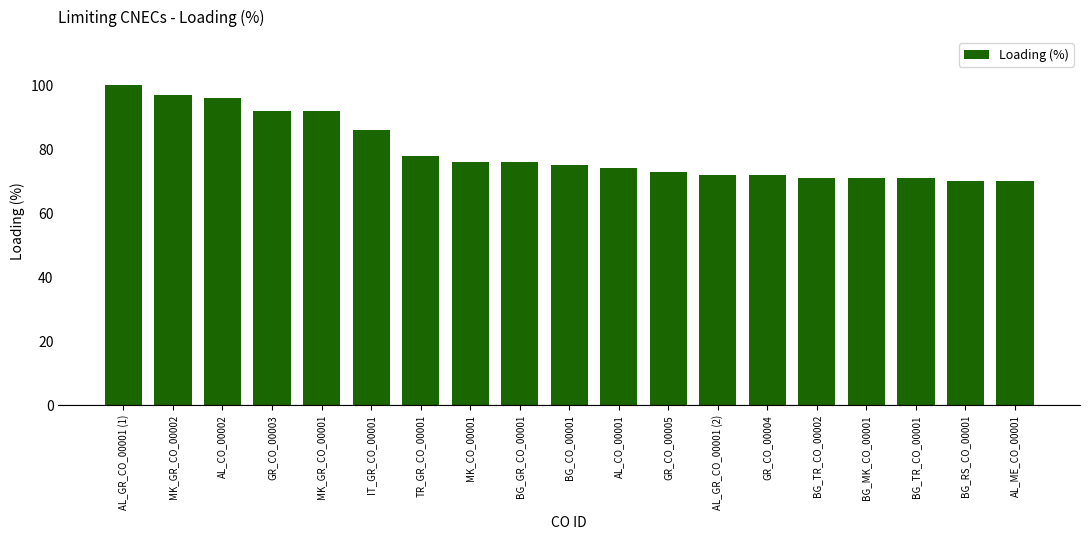

What is the difference between the maximum and second lowest values?

30